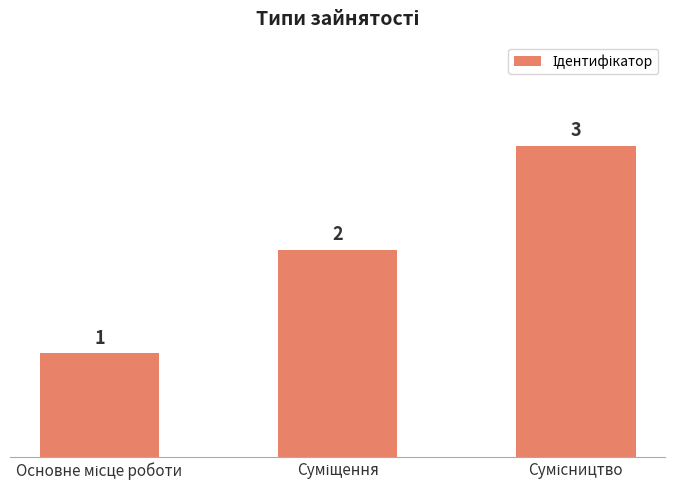

What is the value of the 1st bar from the left?

1